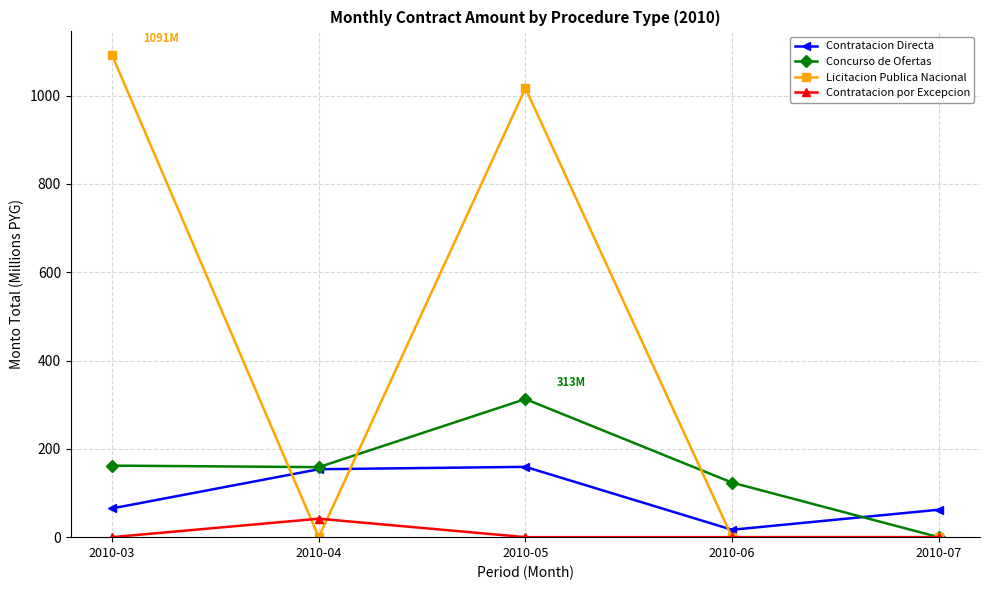

Between which two adjacent categories do Licitacion Publica Nacional and Contratacion por Excepcion first intersect?

2010-03 and 2010-04